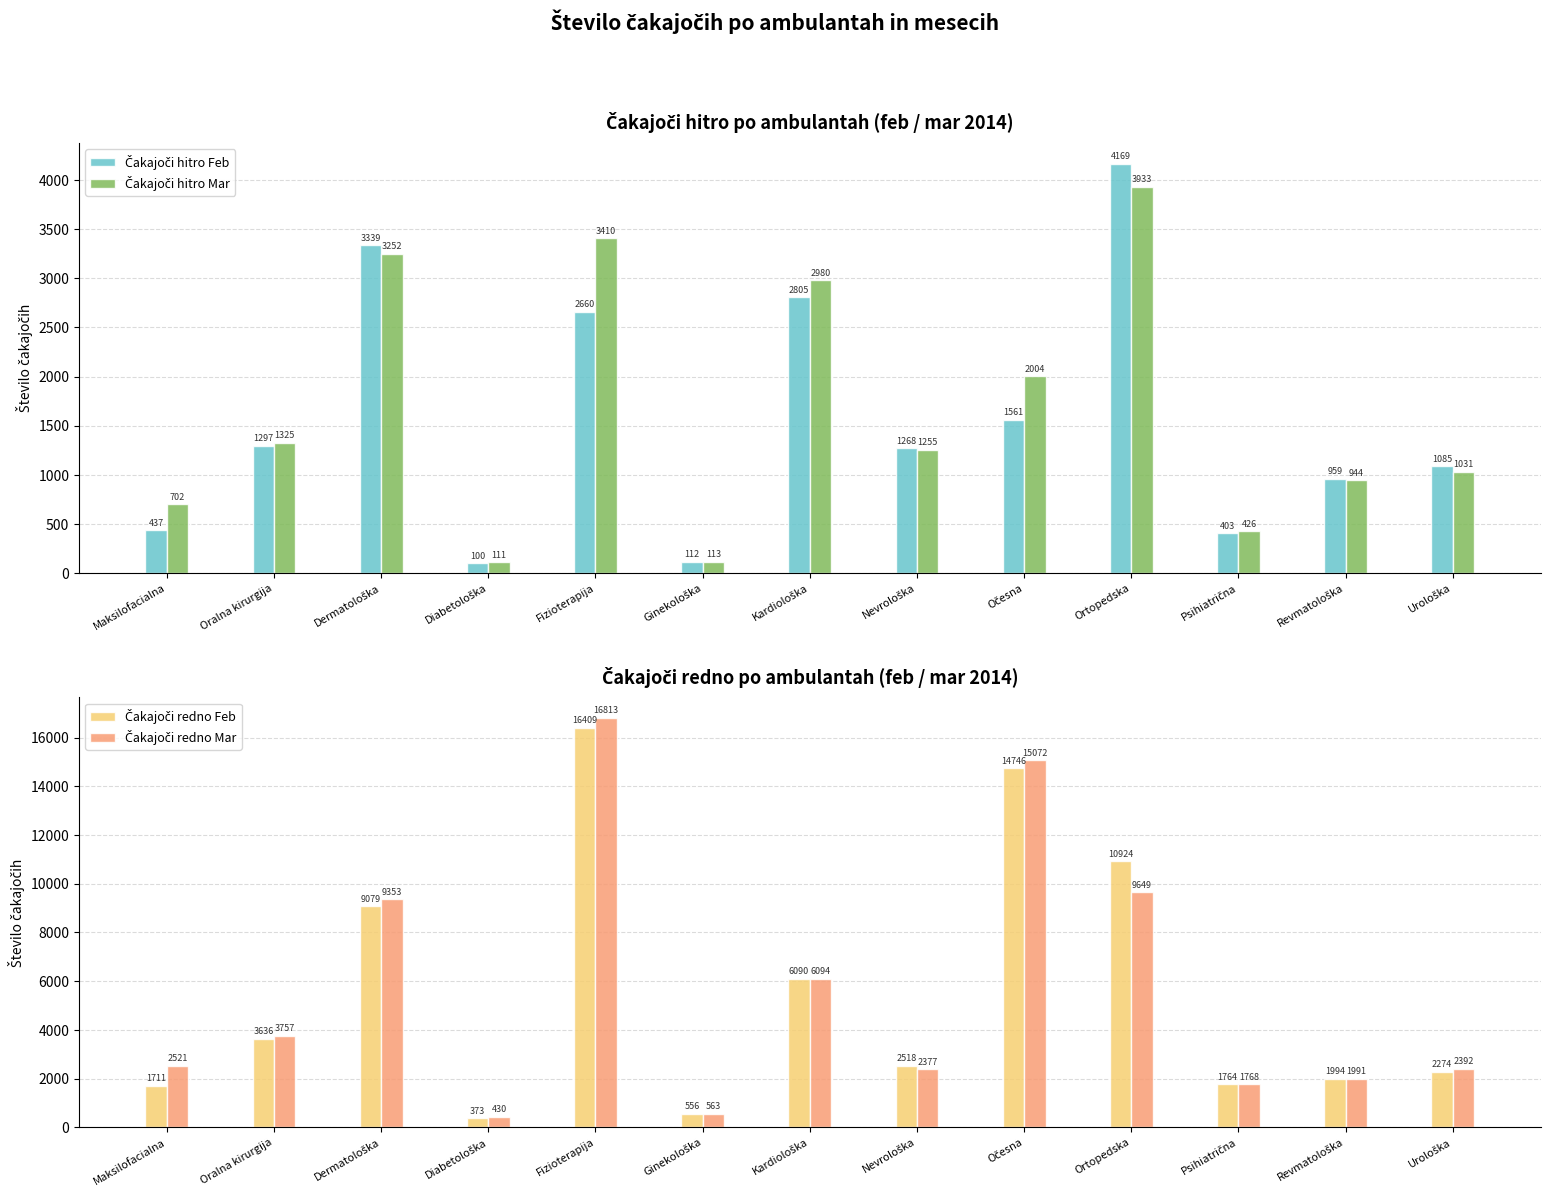

What is the sum of all Čakajoči hitro Mar values?

21486